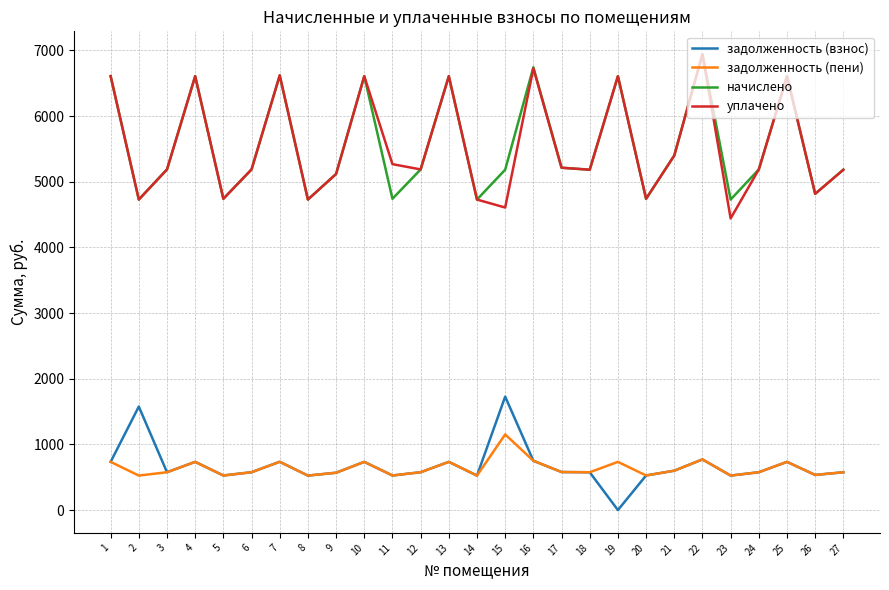

Where is the first local maximum for задолженность (пени)?

4